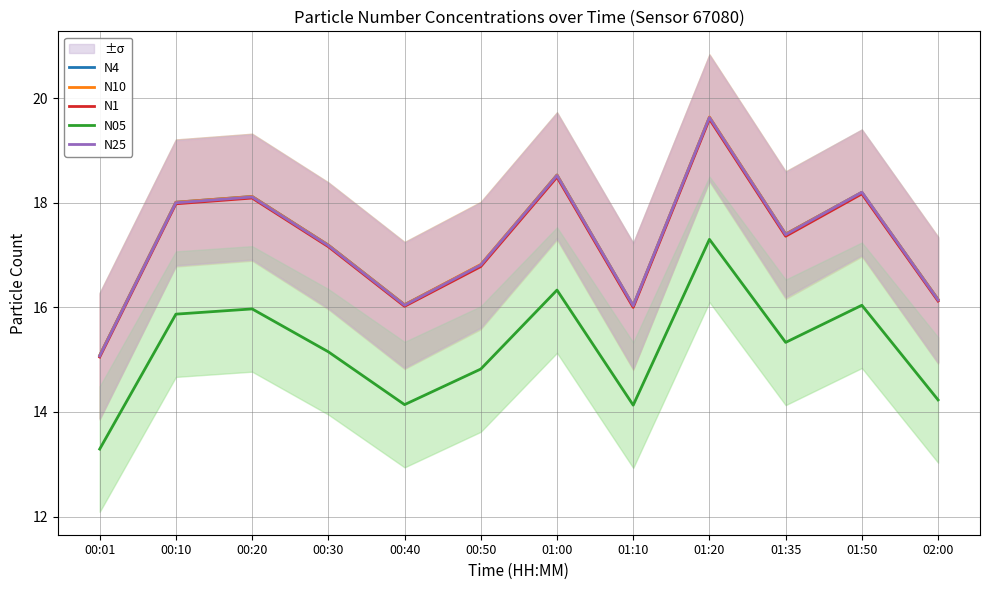

True or false: N25 has more than 1 points higher than both neighbors.

True